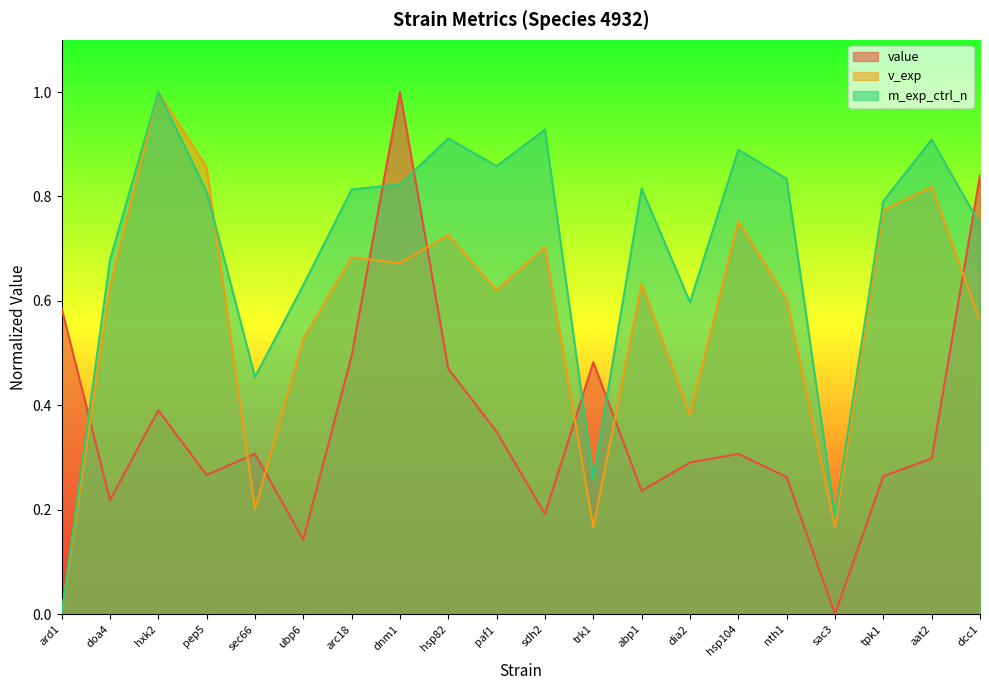

The value of value at trk1 is 0.5. True or false?

True